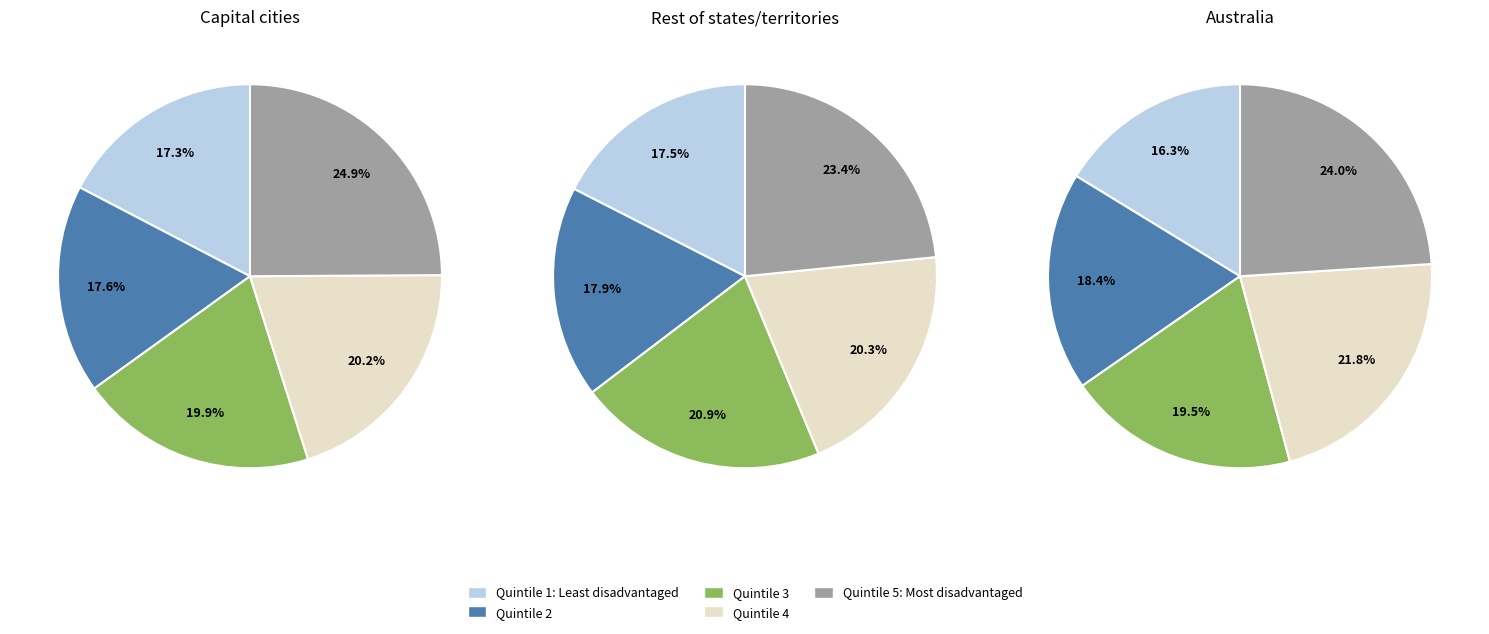

Does Quintile 4 account for over 50% of the chart?

No